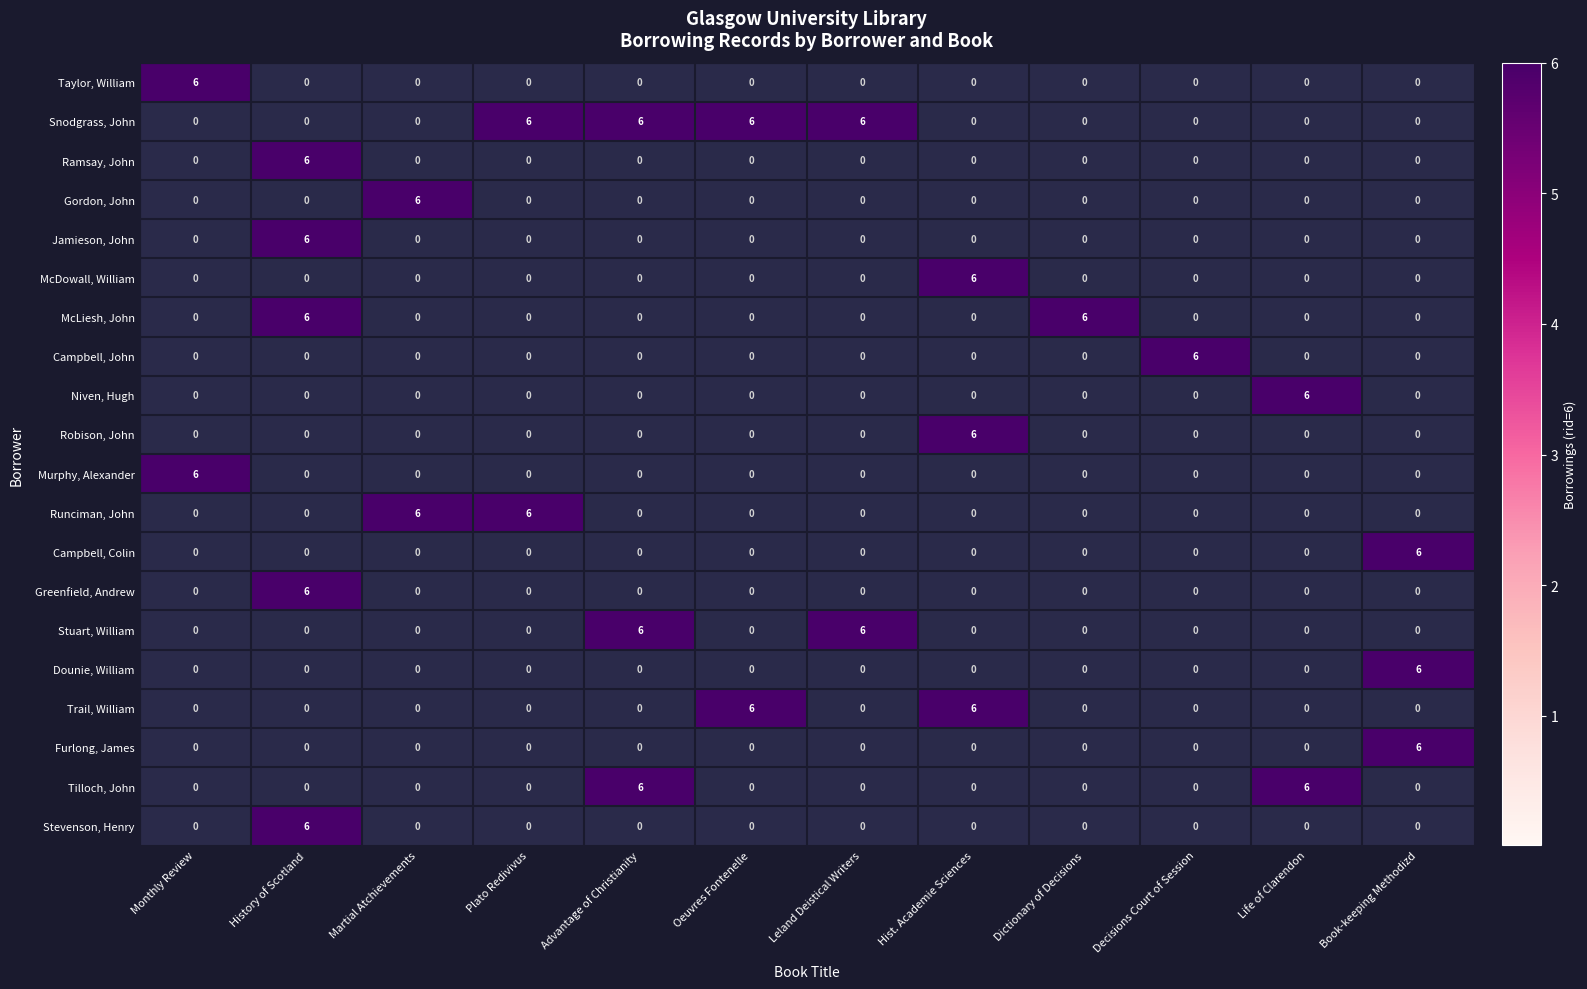

The value of Taylor, William at History of Scotland is 0. True or false?

True